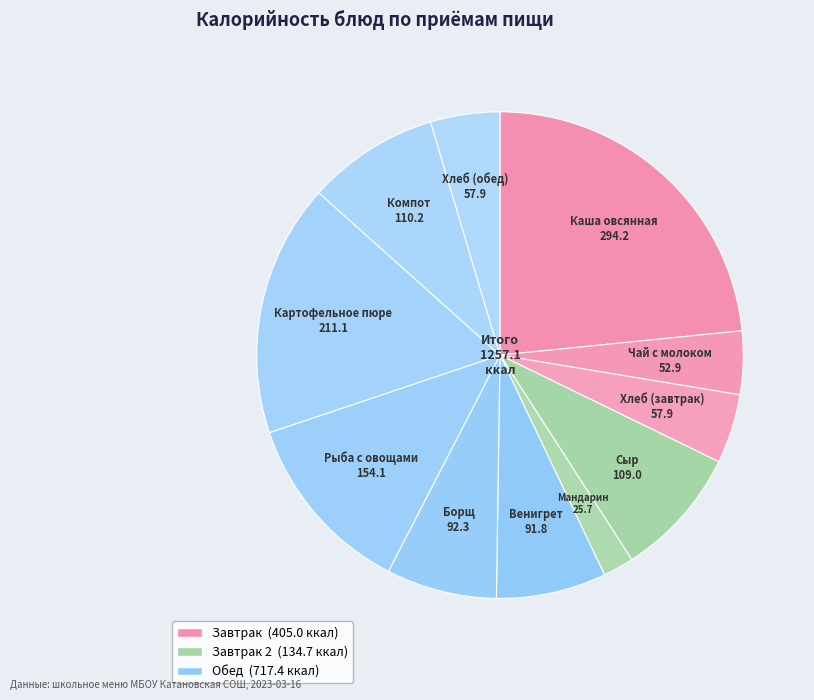

Does any single category account for the majority?

No